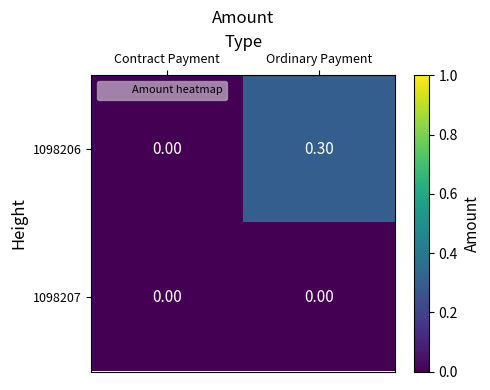

Rank the series by their maximum value, from highest to lowest.

1098206, 1098207